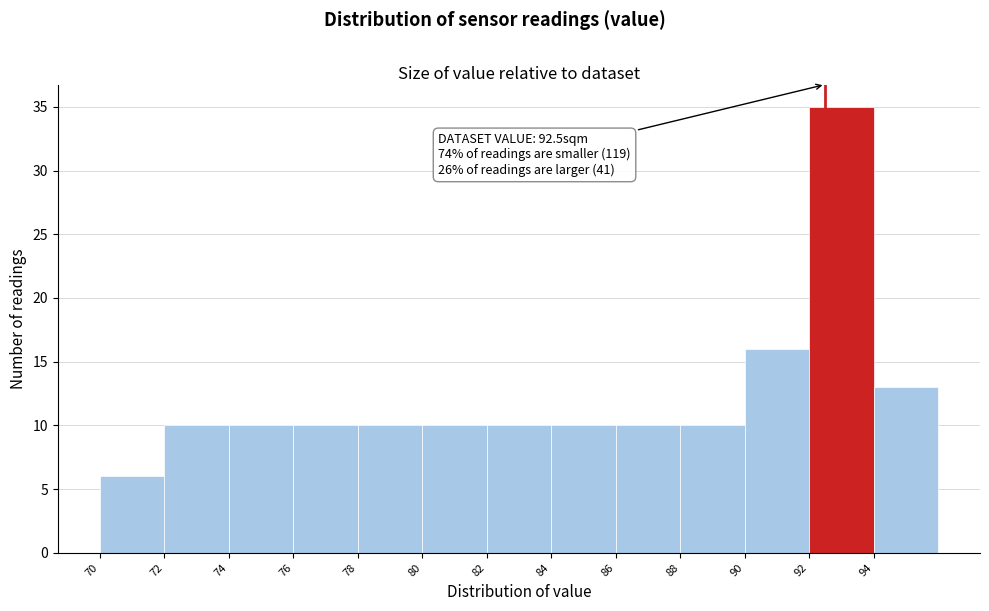

Which range on the x-axis has the tallest bar?

92 to 94